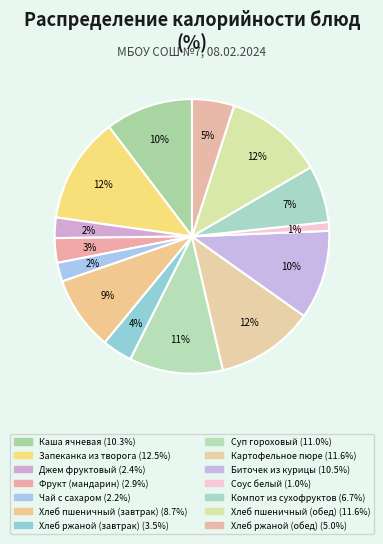

Is Запеканка из творога the majority of the pie?

No